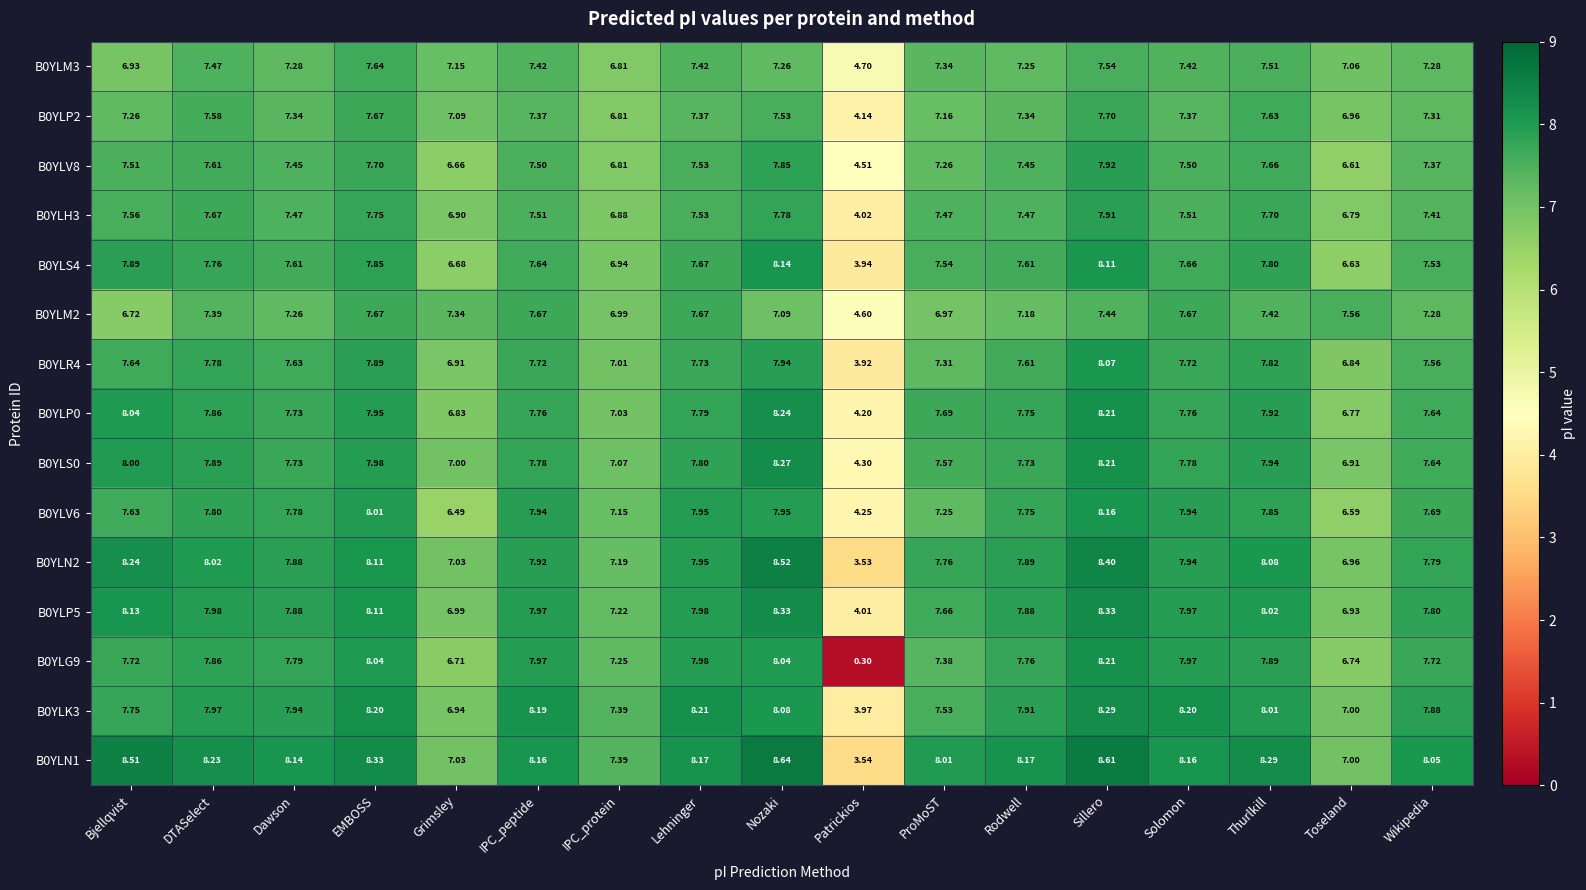

Is the value of B0YLN1 at Lehninger greater than the value of B0YLS0 at EMBOSS?

Yes